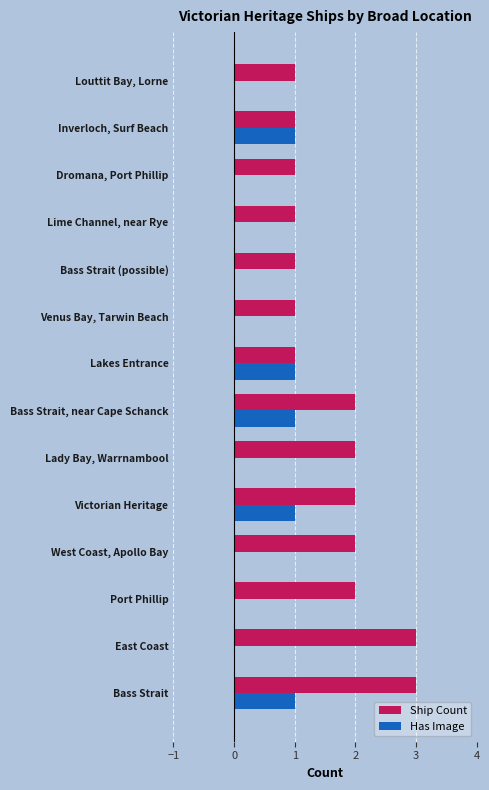

What is the sum of all Ship Count values?

23